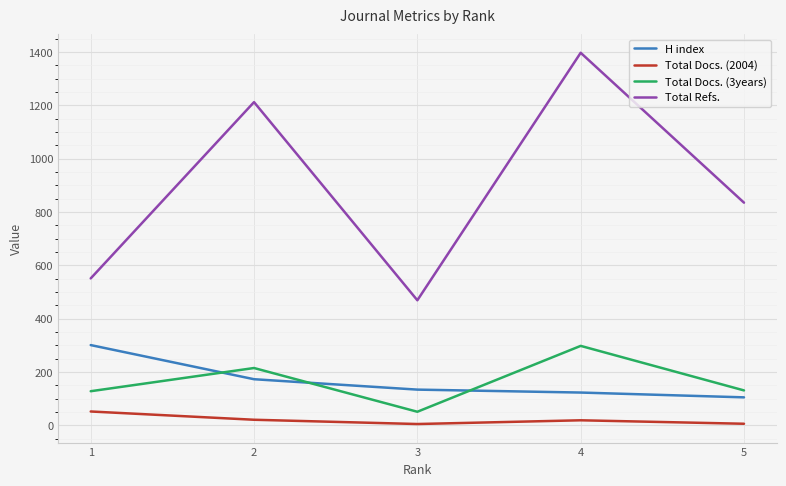

True or false: Total Docs. (3years) and Total Refs. cross at least once.

False